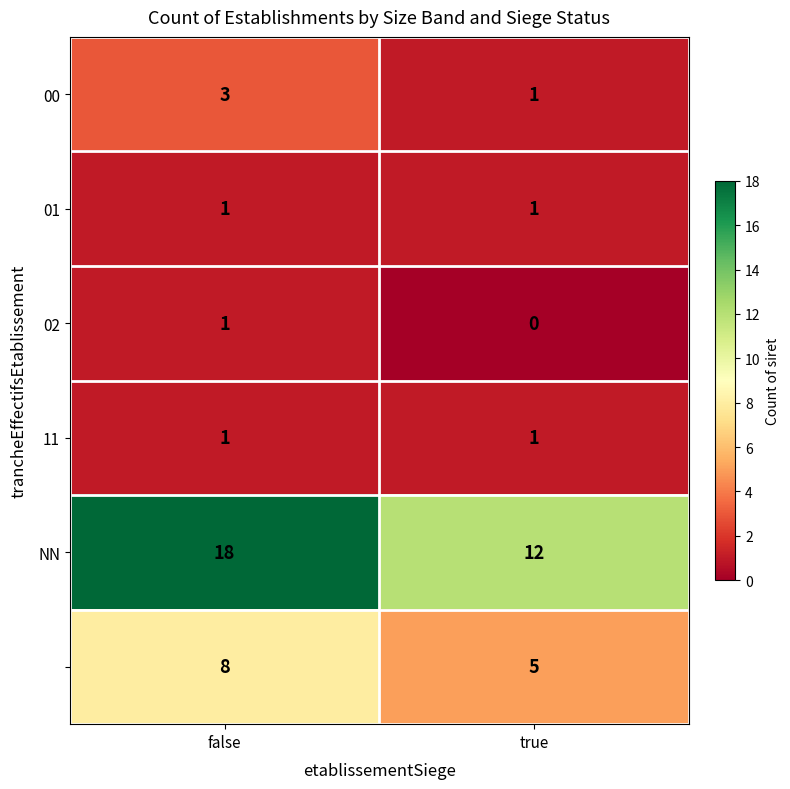

At which category is the sum across all series the highest?

false